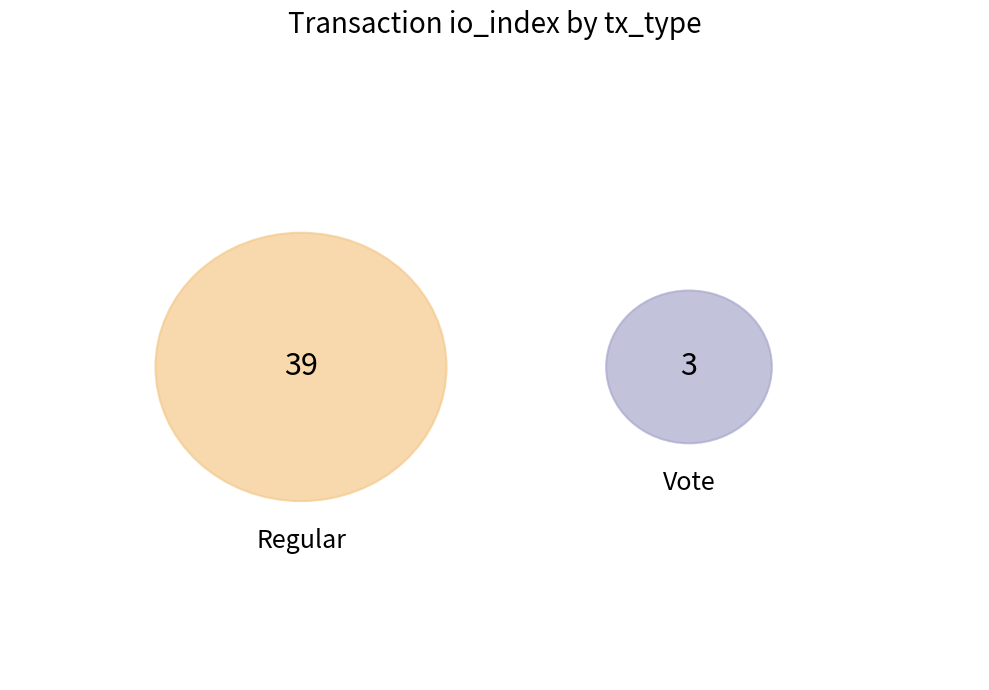

Is there a majority slice in this chart?

Yes